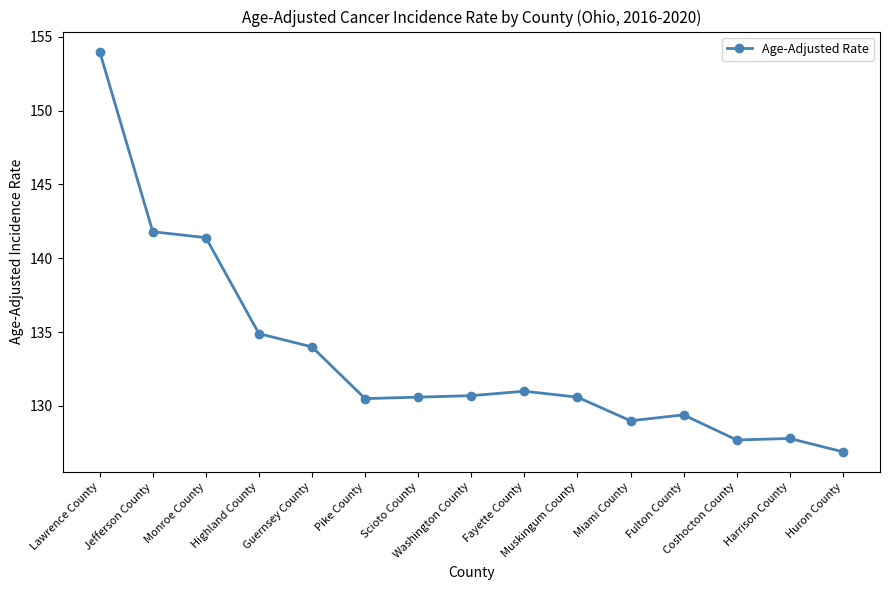

What is the smallest value displayed?

126.9